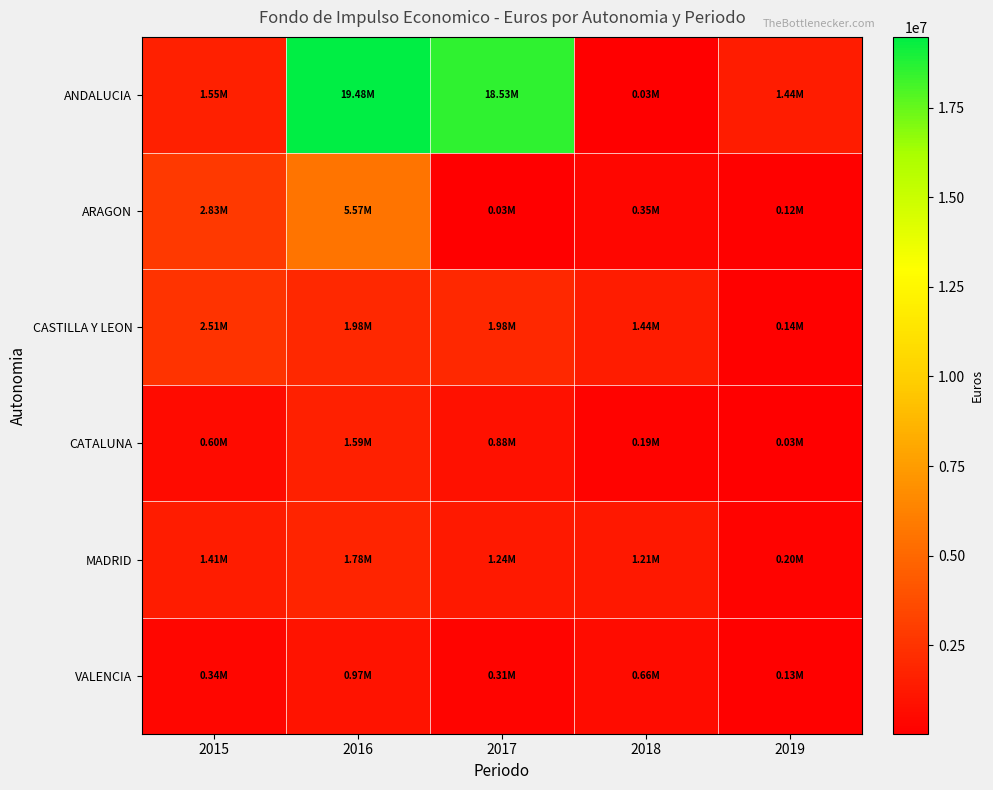

Rank the series by their maximum value, from highest to lowest.

ANDALUCIA, ARAGON, CASTILLA Y LEON, MADRID, CATALUNA, VALENCIA